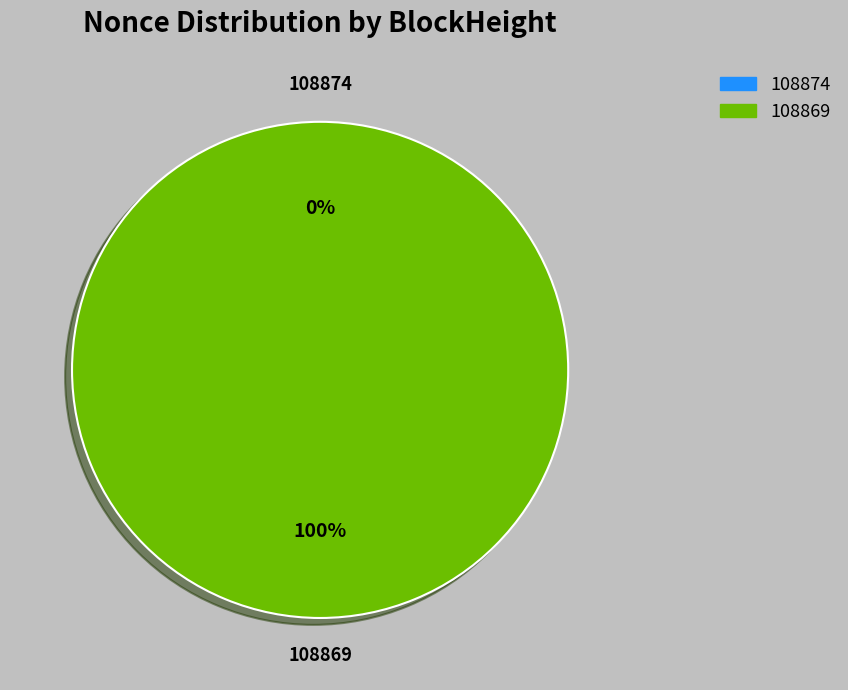

To the nearest percent, what is the average slice percentage?

50%